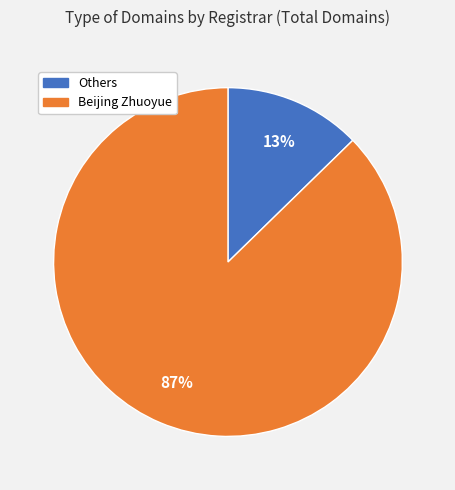

Is there a majority slice in this chart?

Yes